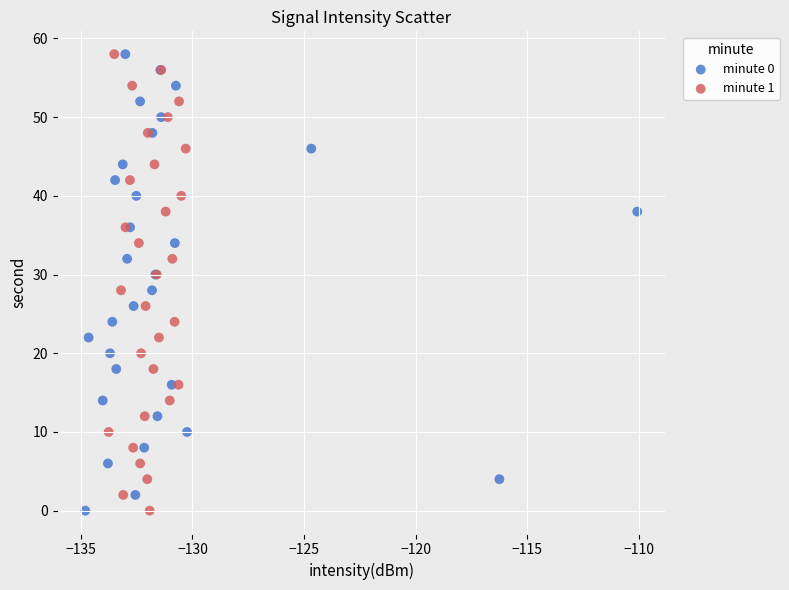

What are all the series names shown in the legend?

minute 0, minute 1